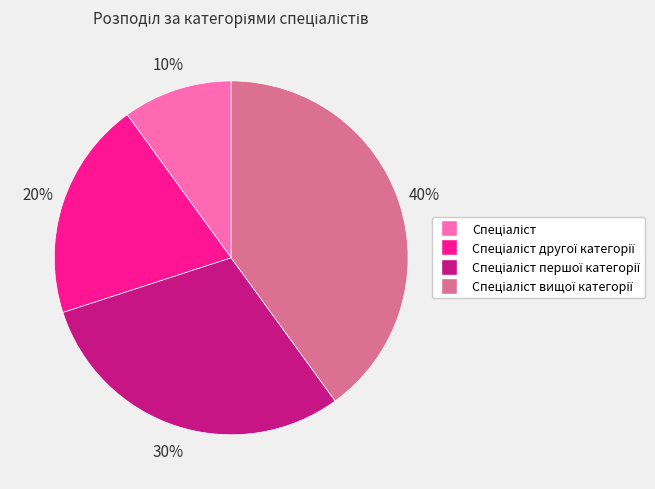

To the nearest percent, what is the difference between the largest and smallest slice percentages?

30%